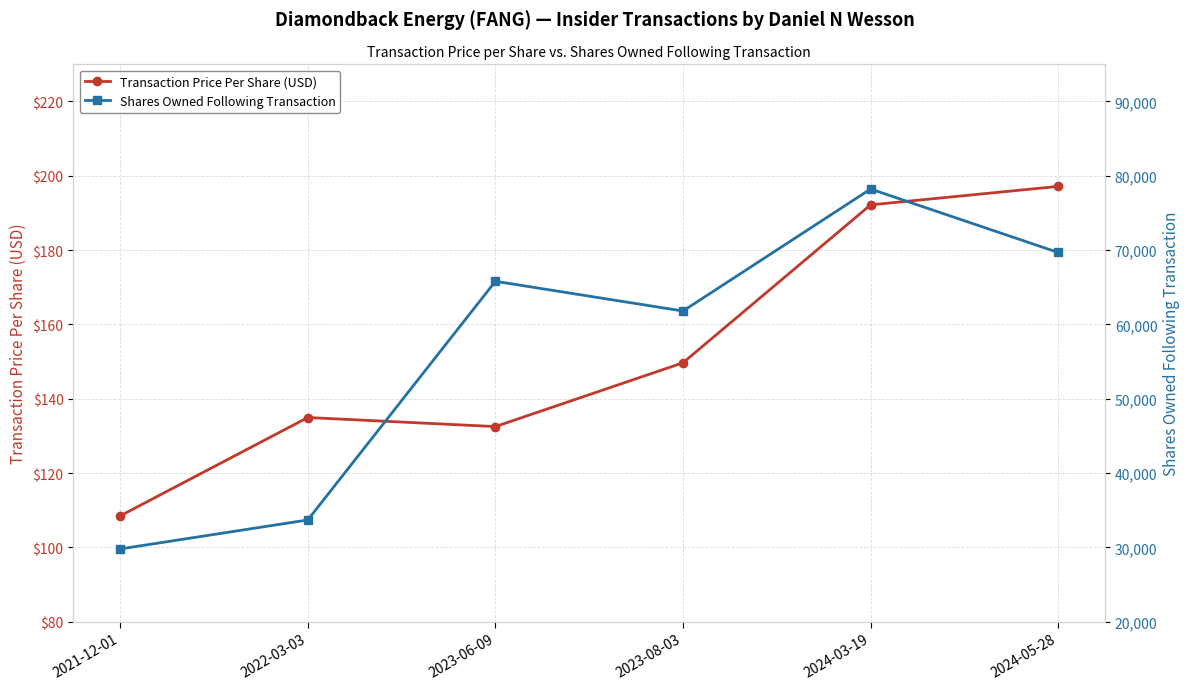

The value of Shares Owned Following Transaction at 2024-03-19 is 78218.0. True or false?

True